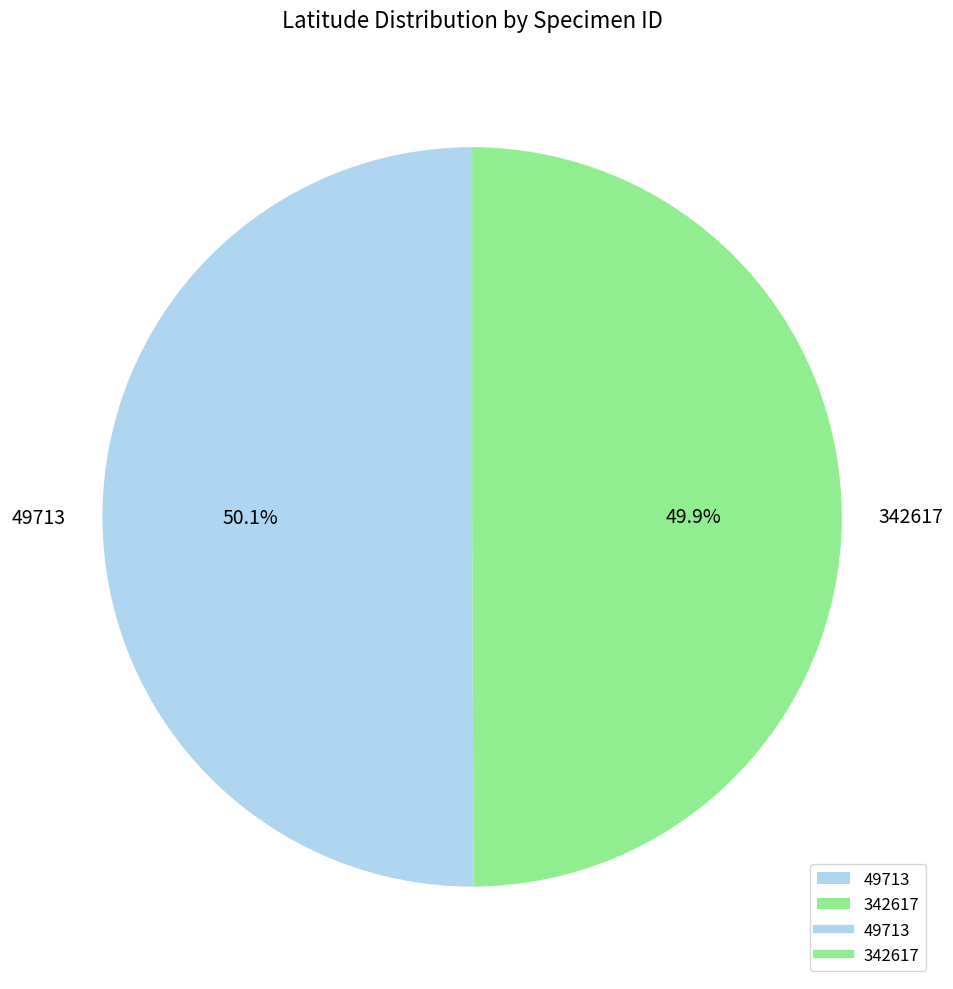

To the nearest percent, what portion does 49713 represent?

50%